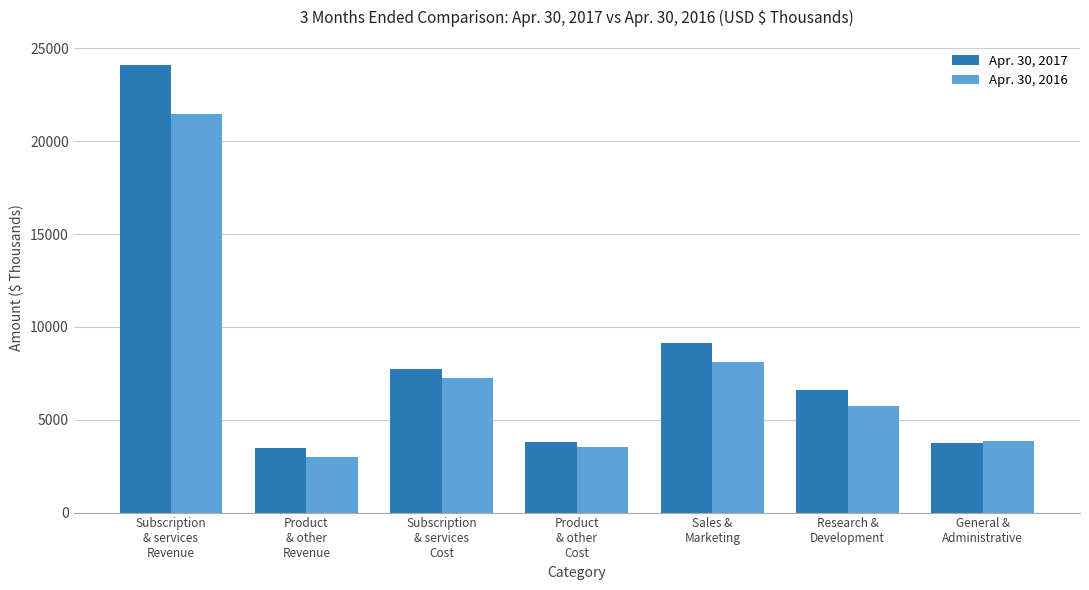

What is the average value of the Apr. 30, 2016 series?

7566